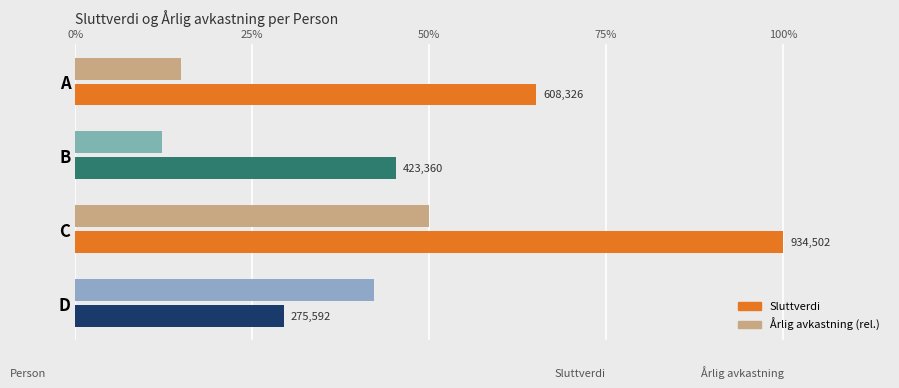

What position from the right is 75%?

1